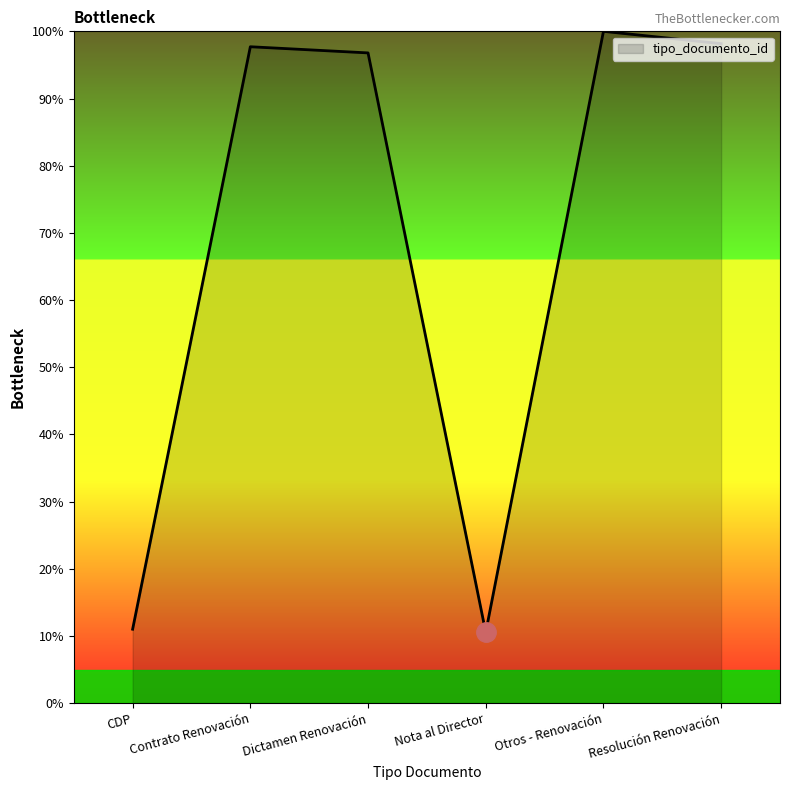

What is the average value?

69.0